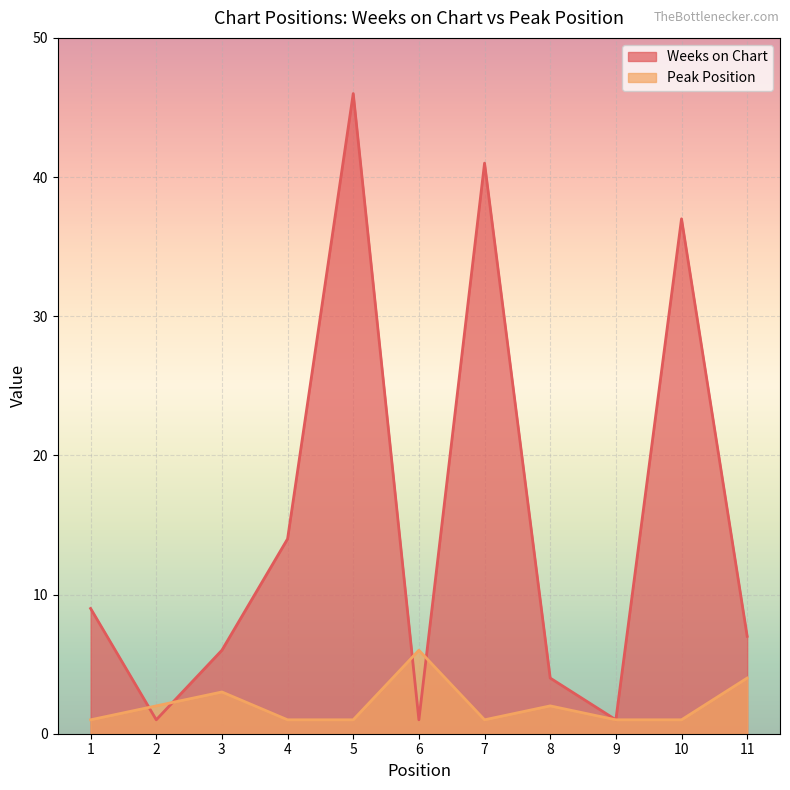

Where is Weeks on Chart nearest to the value 23?

4